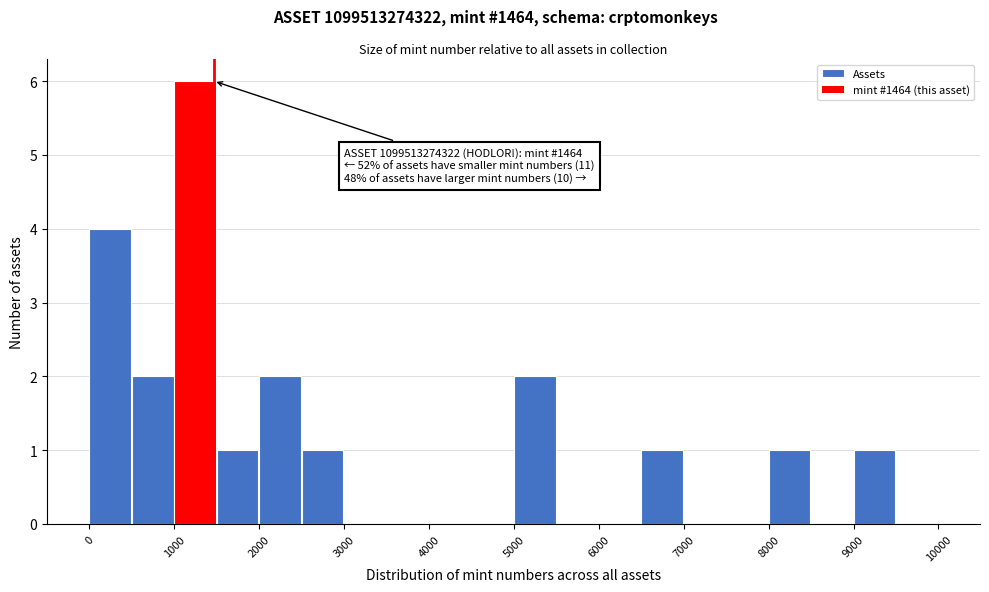

Which range on the x-axis has the tallest bar?

1000 to 1500